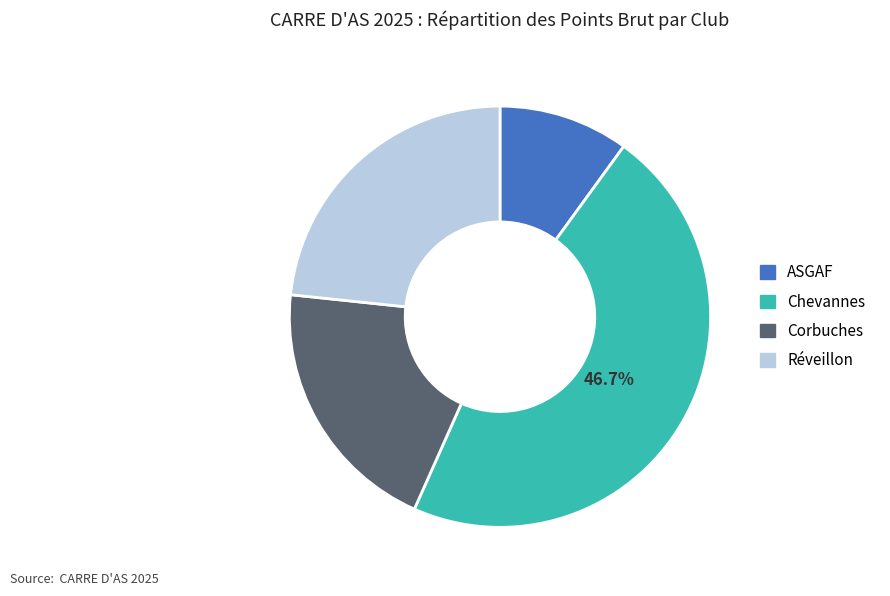

Is there a majority slice in this chart?

No